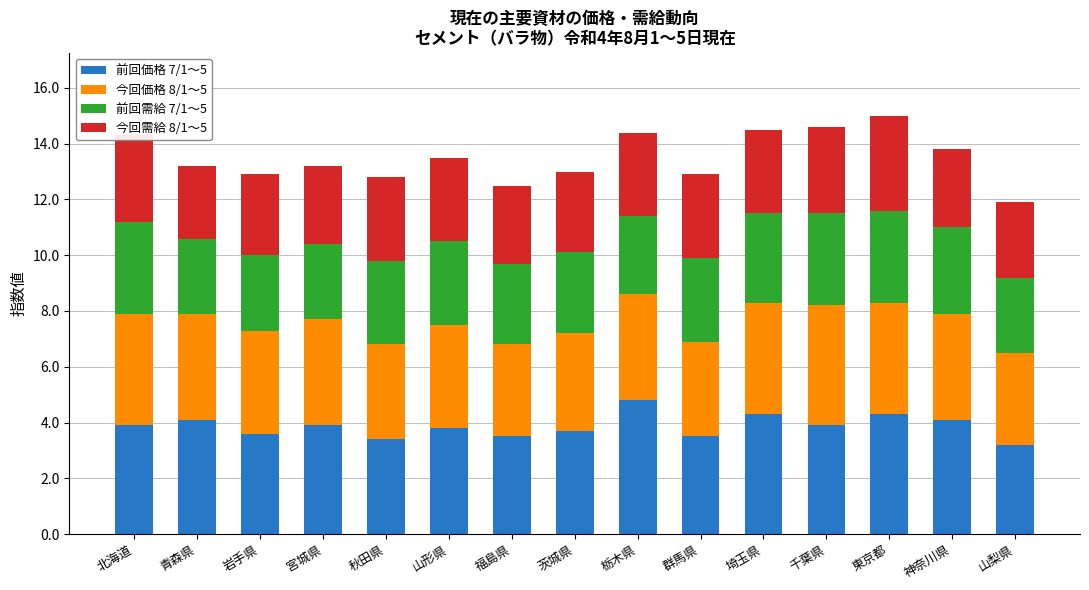

What is the total value across all series at 埼玉県?

14.5